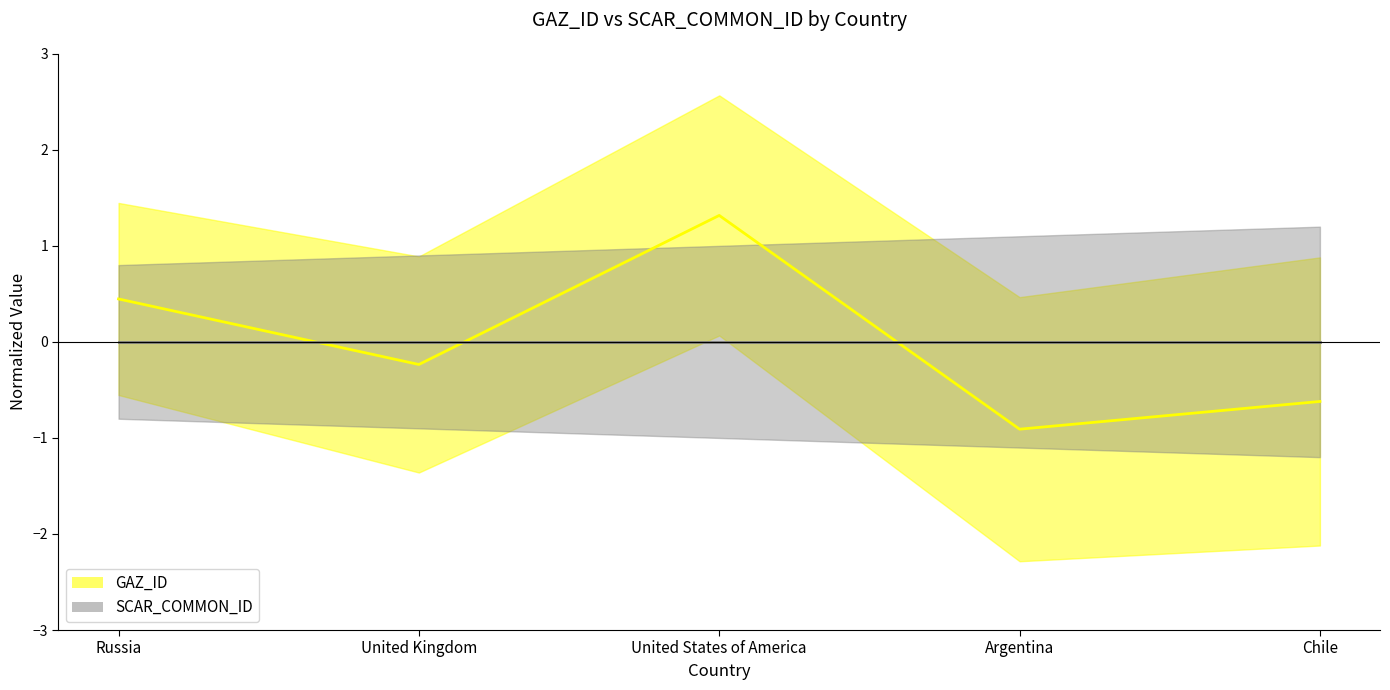

Count the values in the range 0 to 1.

1